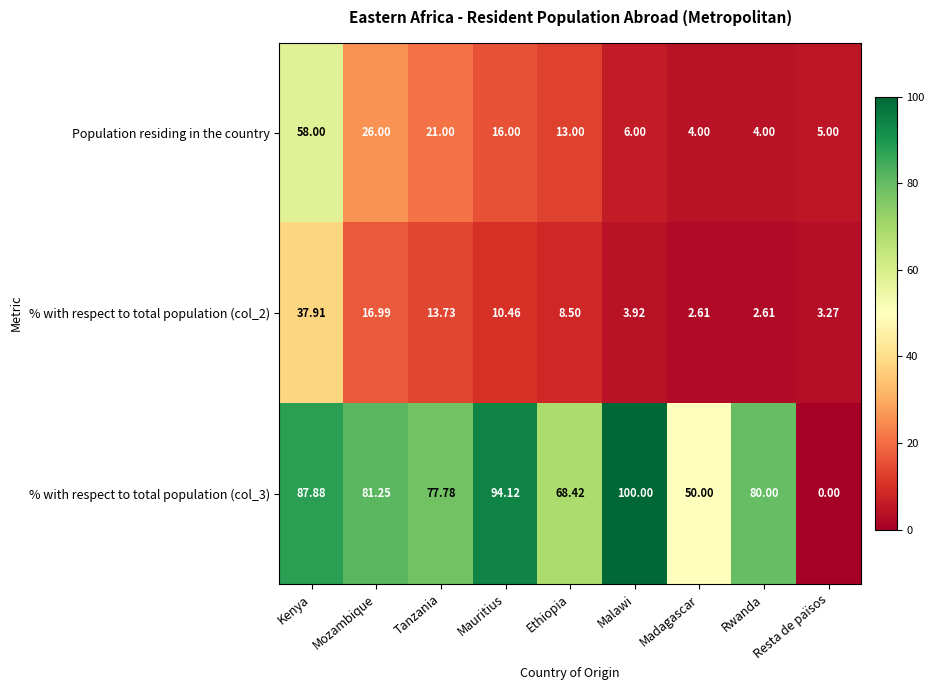

Where does the % with respect to total population (col_2) series first go above 8?

Kenya